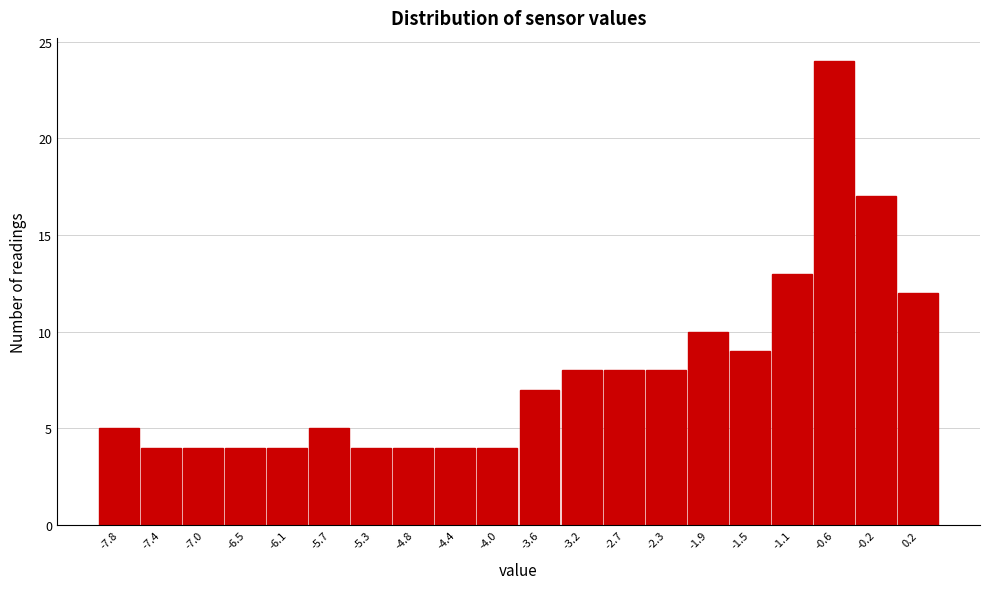

How tall is the bar that spans -2.54 to -2.12 on the x-axis? Neither the bar edges nor the heights are printed on the chart, so give them approximately, as read against the axes.

8